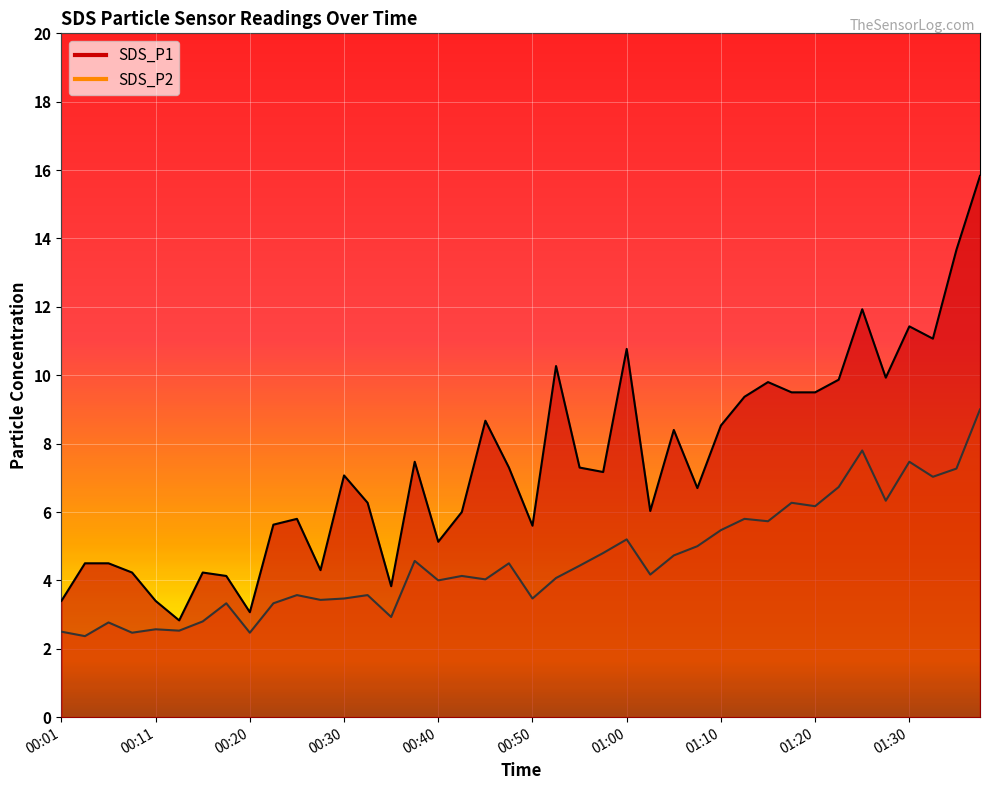

How many interior local valleys does the SDS_P1 series have?

11